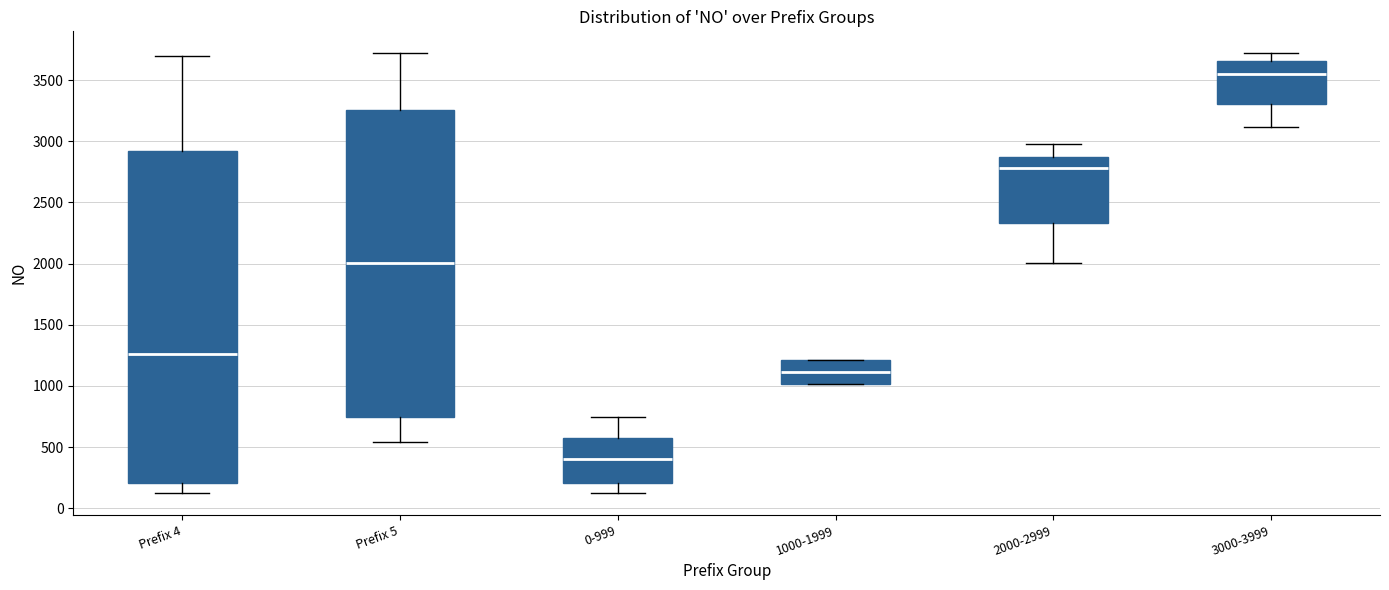

Reading left to right, read every box against the y-axis: the position of its median line, the range the box covers, and the ends of its whiskers. The values are not printed on the chart, so give them approximately, as read against the axis.

Prefix 4: median 1250, box 200 to 2900, whiskers 150 to 3700
Prefix 5: median 2000, box 750 to 3250, whiskers 550 to 3700
0-999: median 400, box 200 to 600, whiskers 150 to 750
1000-1999: median 1100, box 1000 to 1200, whiskers 1000 to 1200
2000-2999: median 2800, box 2350 to 2850, whiskers 2000 to 2950
3000-3999: median 3550, box 3300 to 3650, whiskers 3100 to 3700